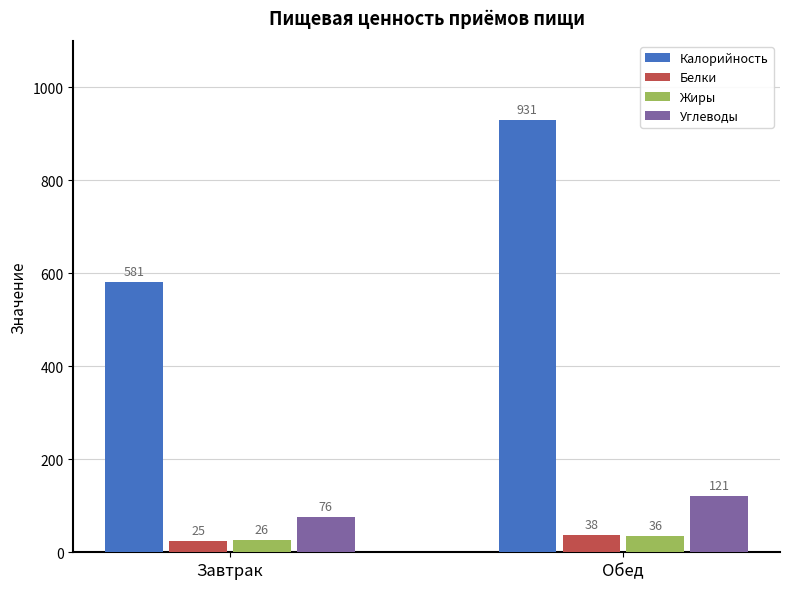

True or false: Углеводы has a value of 76 at Завтрак.

True